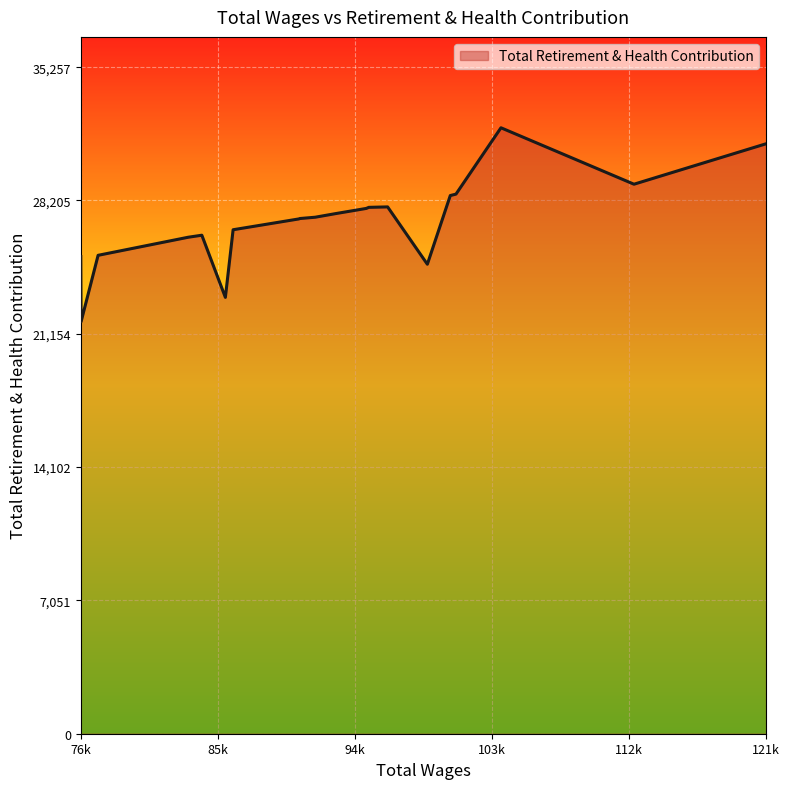

How many lines are shown in the chart?

1